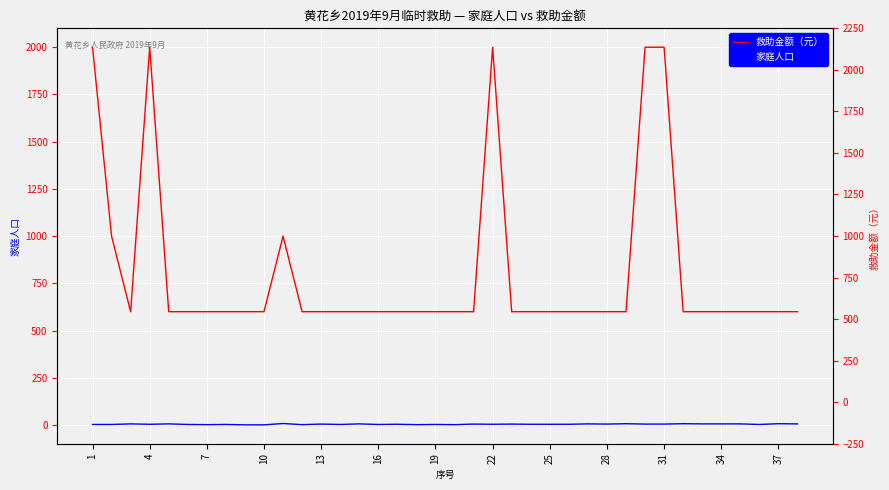

Is it true that 救助金额（元） equals 1387 at 1?

False